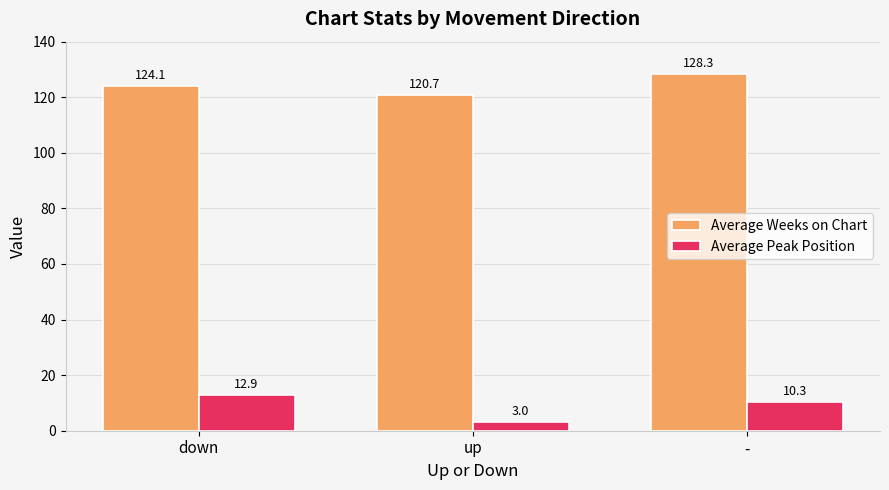

What is the label of the 1st bar from the right?

-